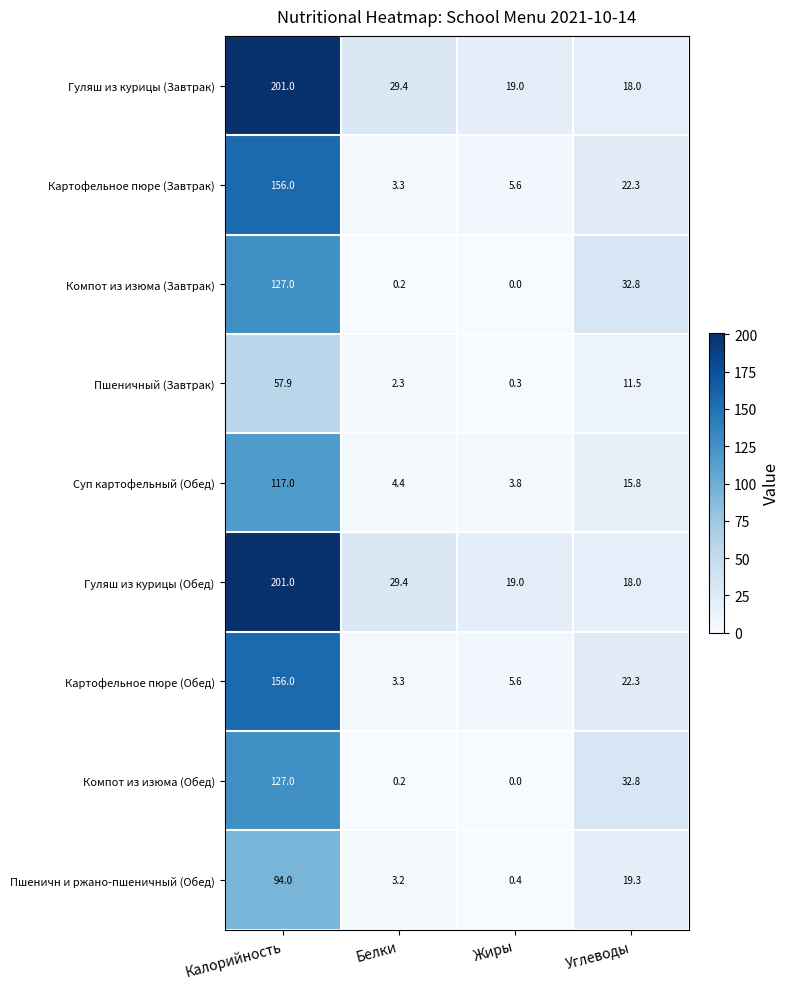

How many data points does each series have?

4